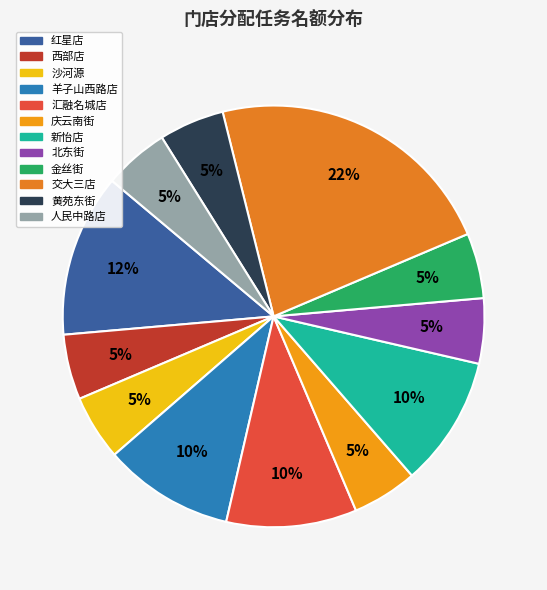

Is 羊子山西路店 the majority of the pie?

No